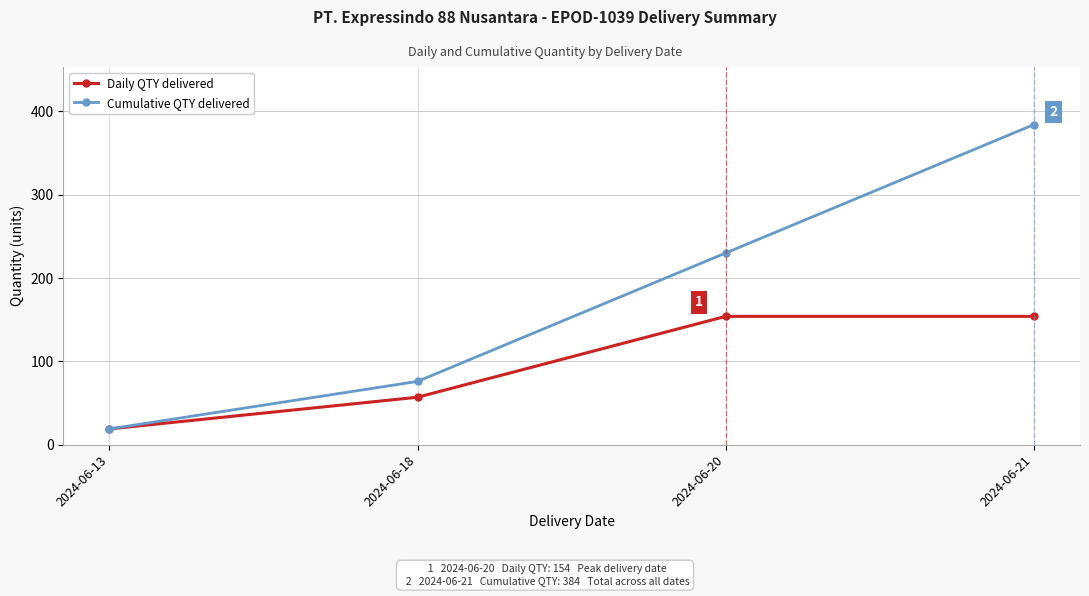

Count the number of data series in this chart.

2